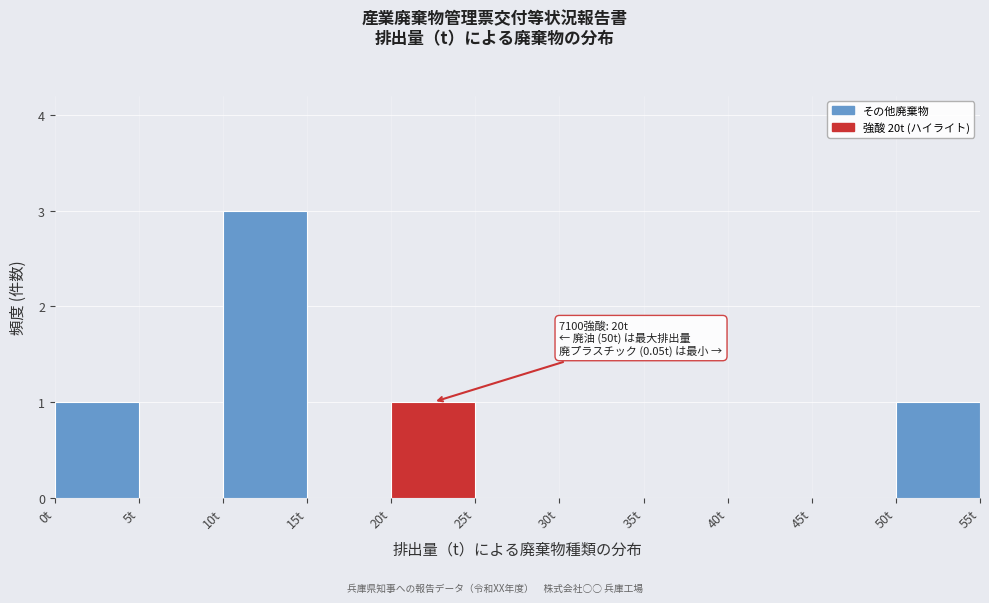

Which range on the x-axis has the tallest bar?

10 to 15